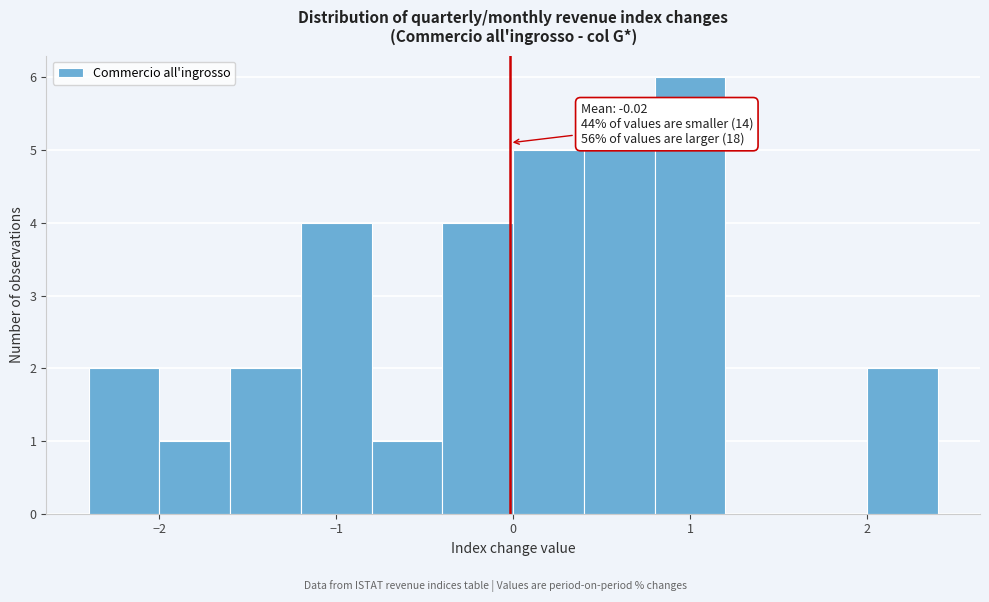

Which range on the x-axis has the tallest bar?

0.8 to 1.2